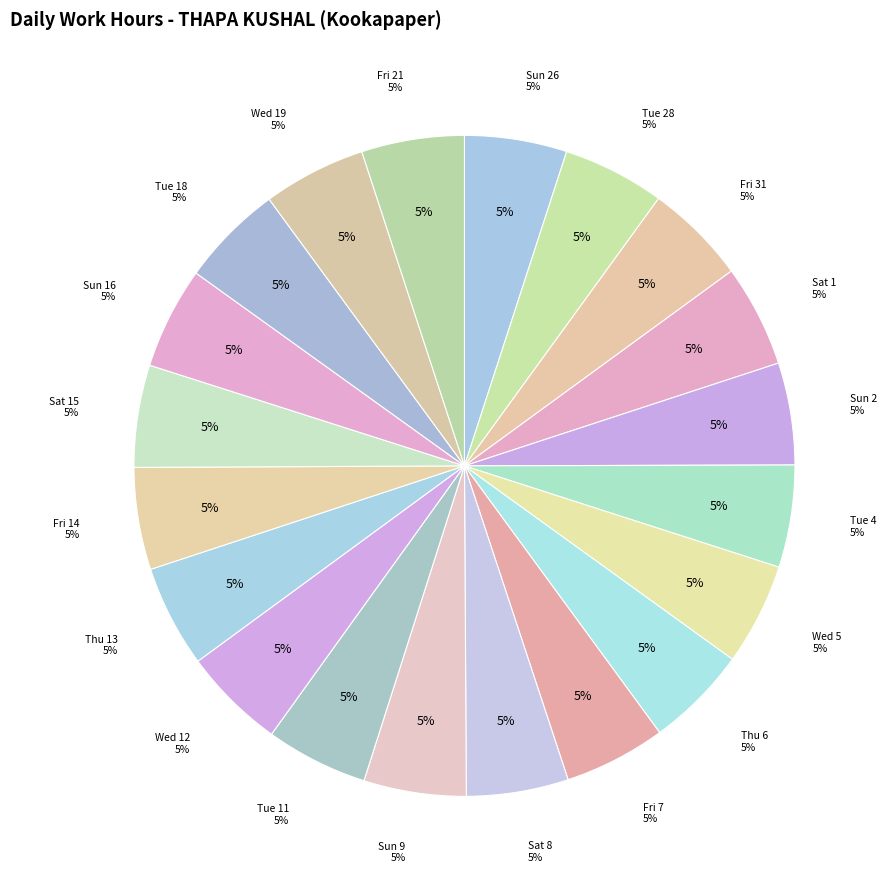

How much of the chart is everything except Tue 18?

95.0%